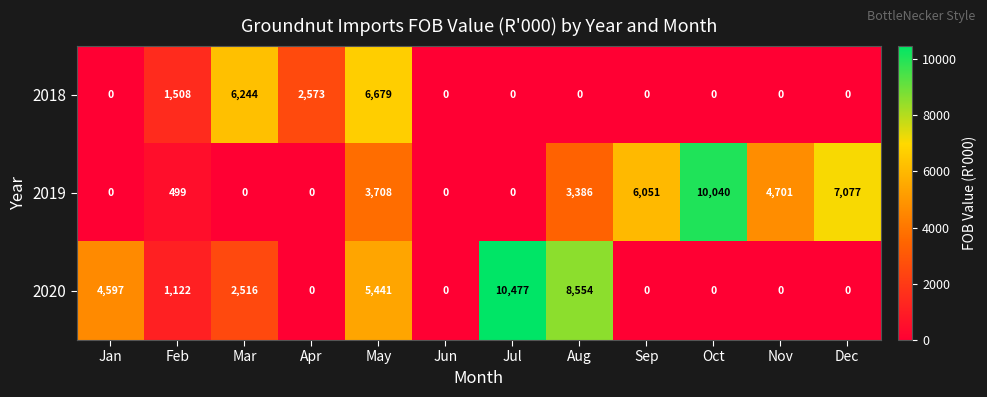

What is the maximum value for 2018?

6679